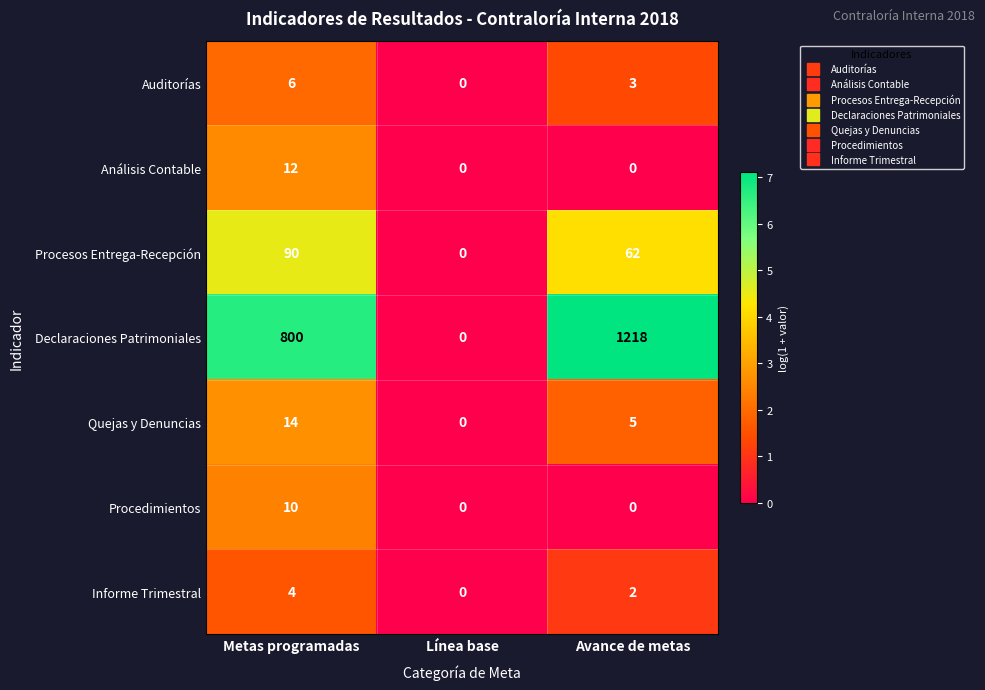

At which category does the chart reach its peak across all series?

Avance de metas